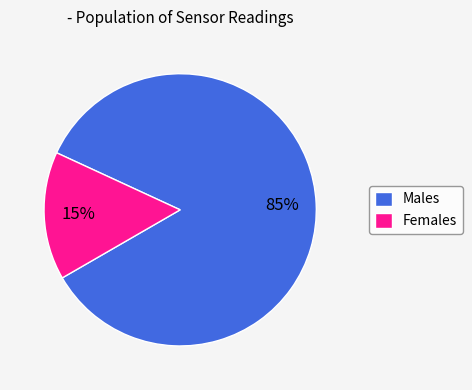

Is Females the majority of the pie?

No